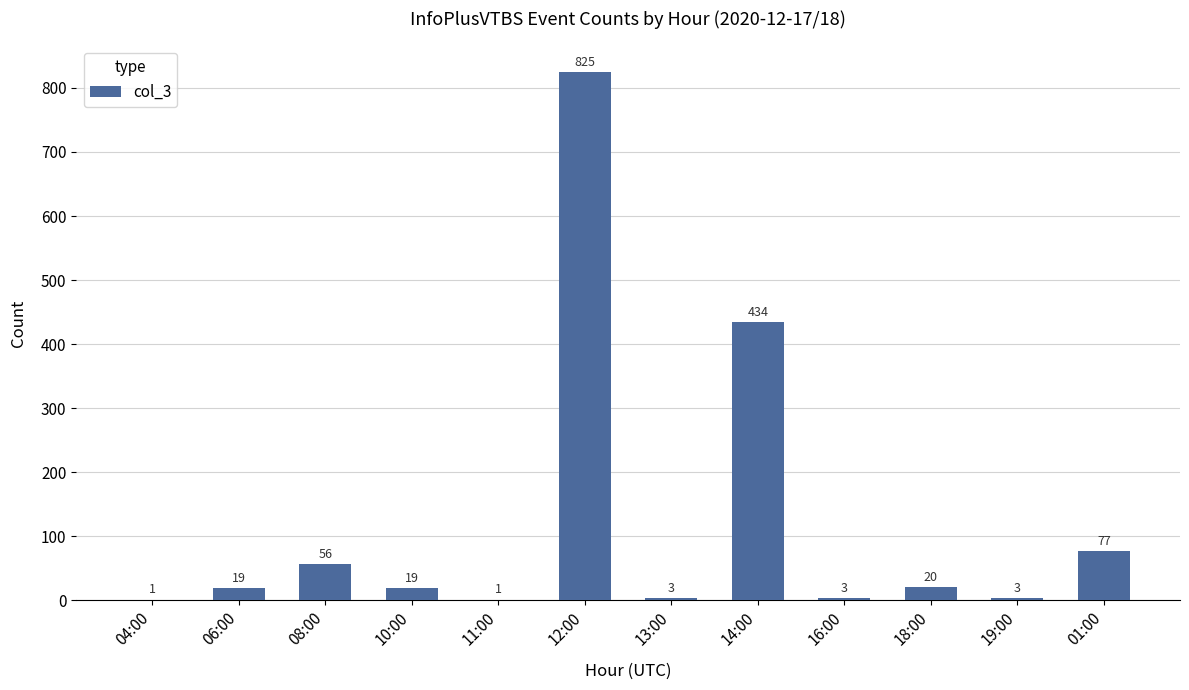

Which has a higher value, 06:00 or 18:00?

18:00